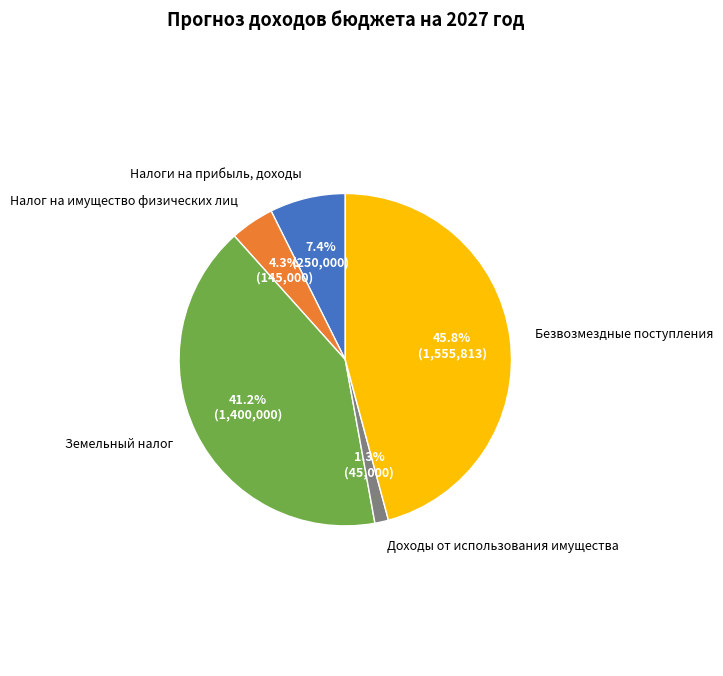

Is there any slice that represents more than half of the pie?

No